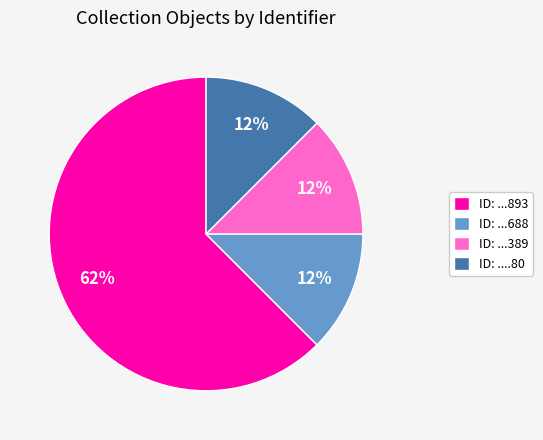

The ID: ....80 slice represents 26% of the pie. True or false?

False